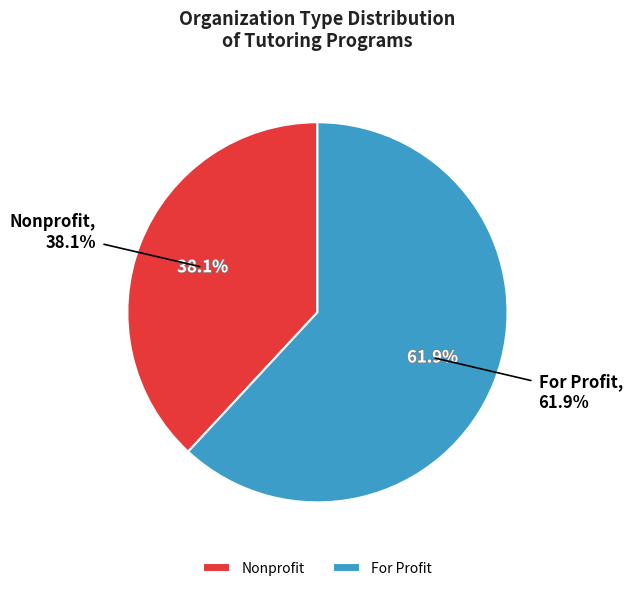

Does For Profit represent more than half of the total?

Yes